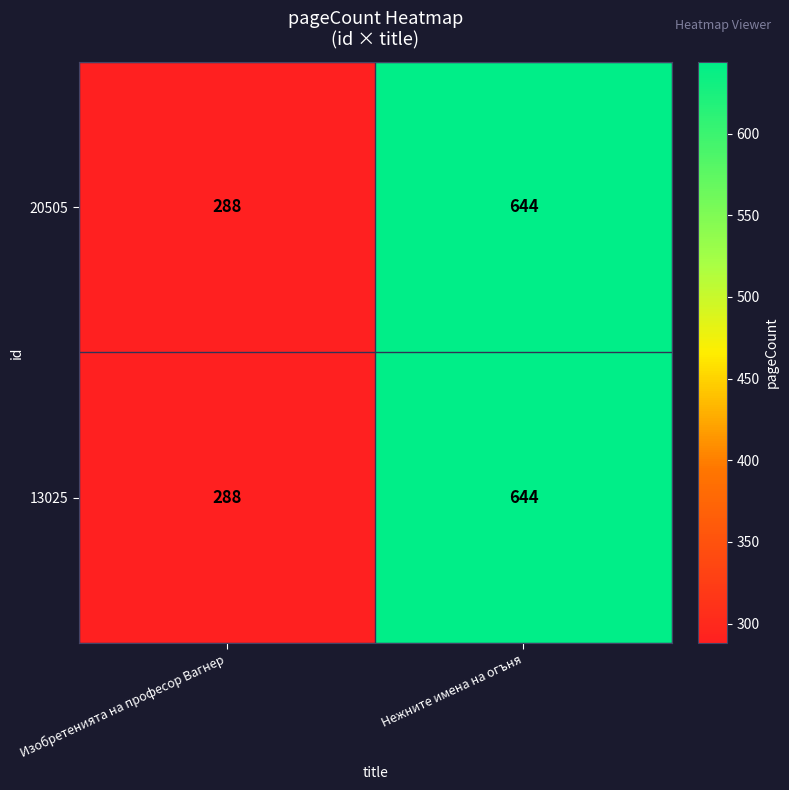

What is the approximate value of 20505 at Нежните имена на огъня, to the nearest 10?

640